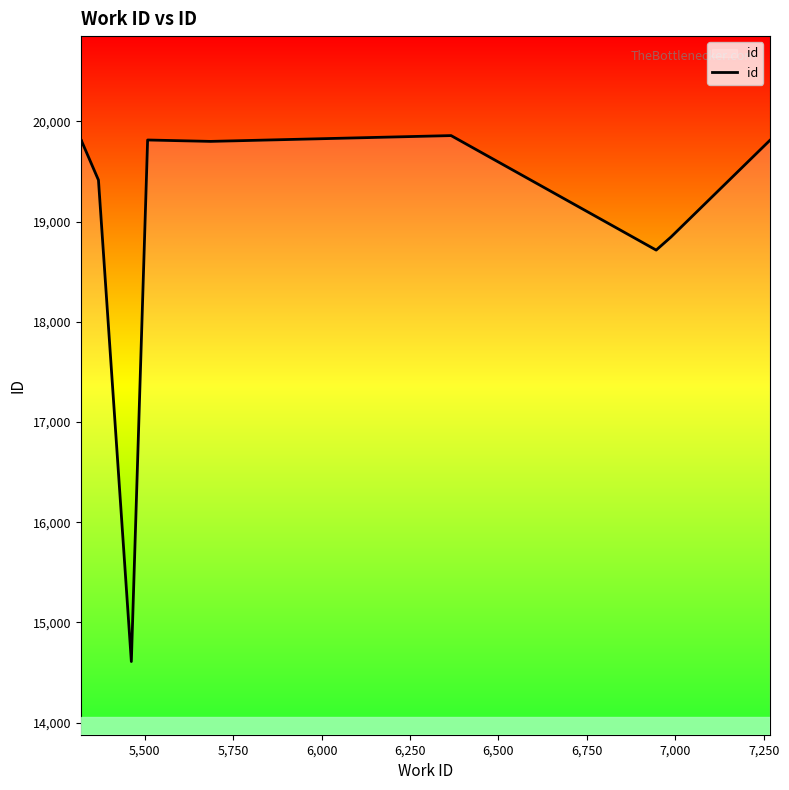

What is the value of the 1st point from the left?

19822